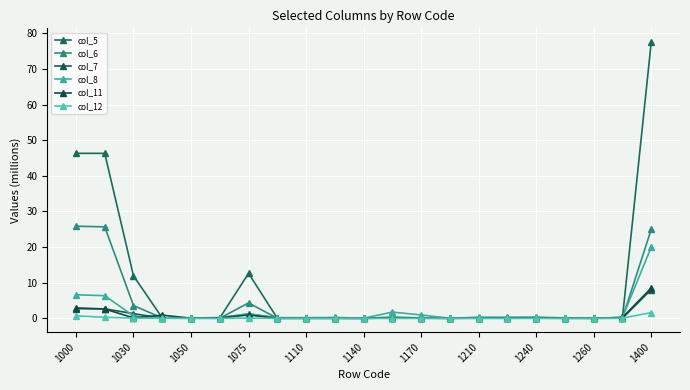

At which category is the sum across all series the highest?

1400